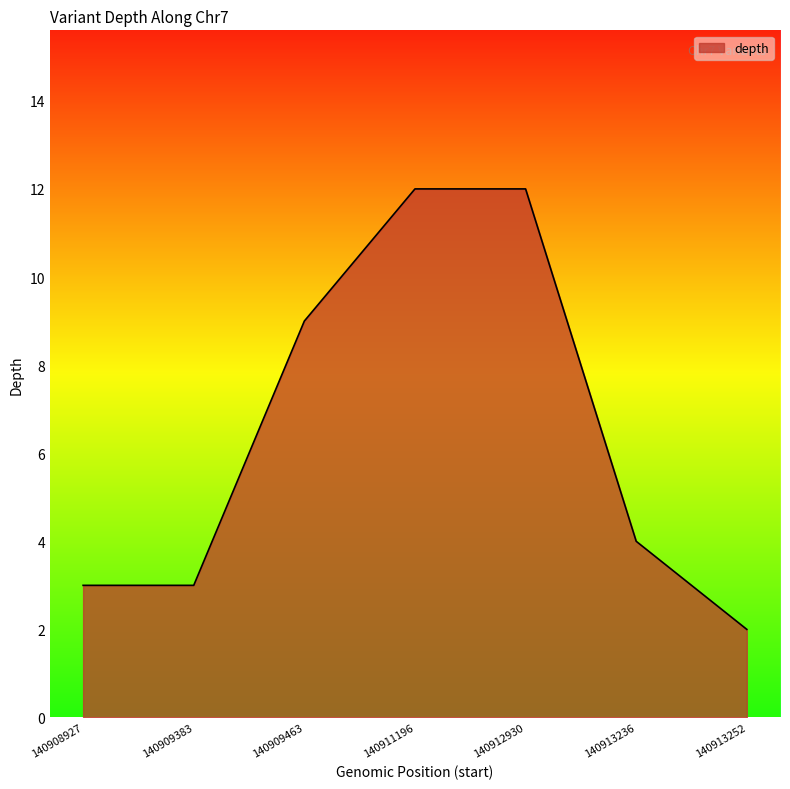

What value does the data have at 140909383?

3